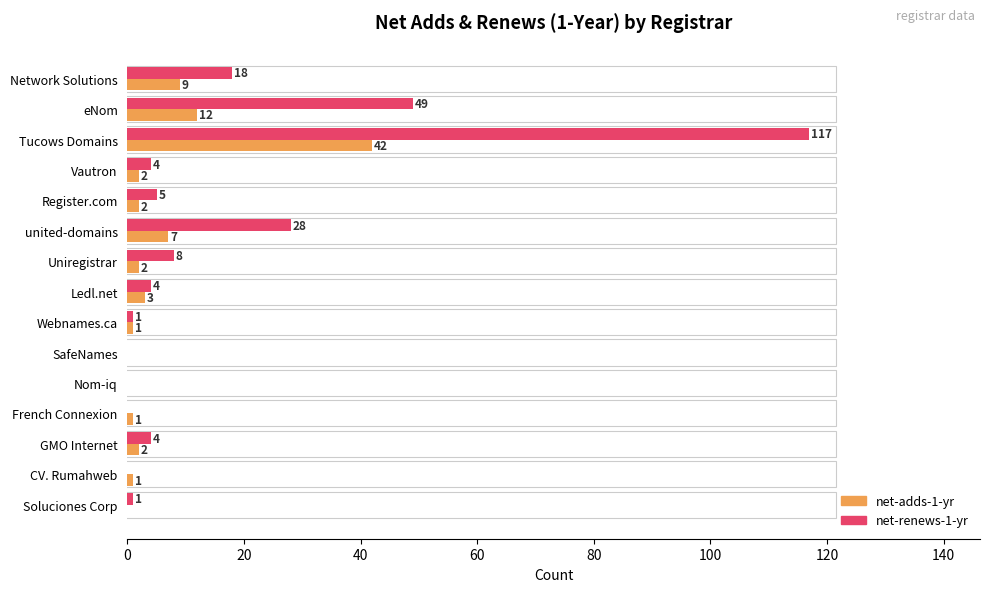

At which category is the sum across all series the highest?

Tucows Domains